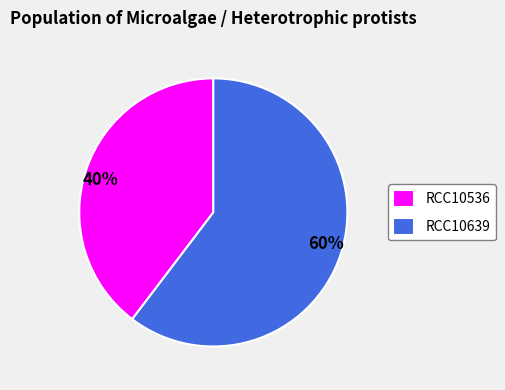

Do 40% and 60% together represent more than half of the pie?

Yes